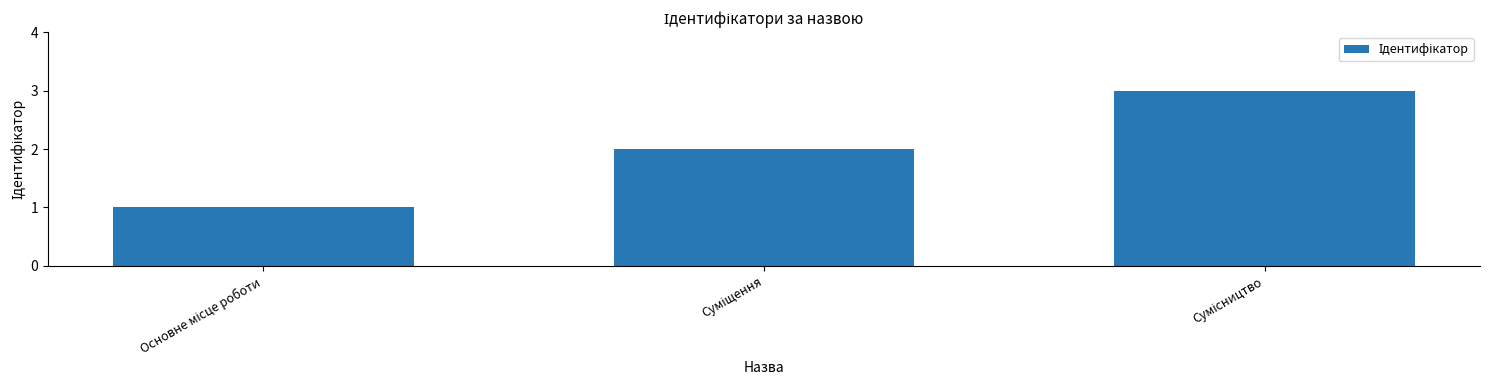

What is the sum of all values?

6